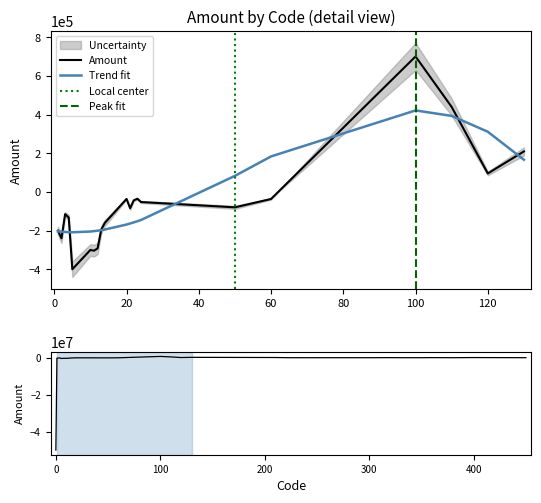

Reading left to right, what are all the values shown in this chart?

0=-50000000	1=-200000	2=-240000	3=-115000	4=-132000	5=-400000	10=-300000	11=-304000	12=-292000	13=-195000	14=-160000	20=-36000	21=-84000	22=-43200	23=-35000	24=-52000	50=-79500	60=-36200	100=701600	110=440200	120=96000	130=210000	200=120000	210=112000	220=26000	230=7000	240=0	250=4600	260=15800	270=6900	300=3400	310=24000	320=46000	330=11200	340=11200	350=7200	360=55000	380=11800	400=84000	450=17000